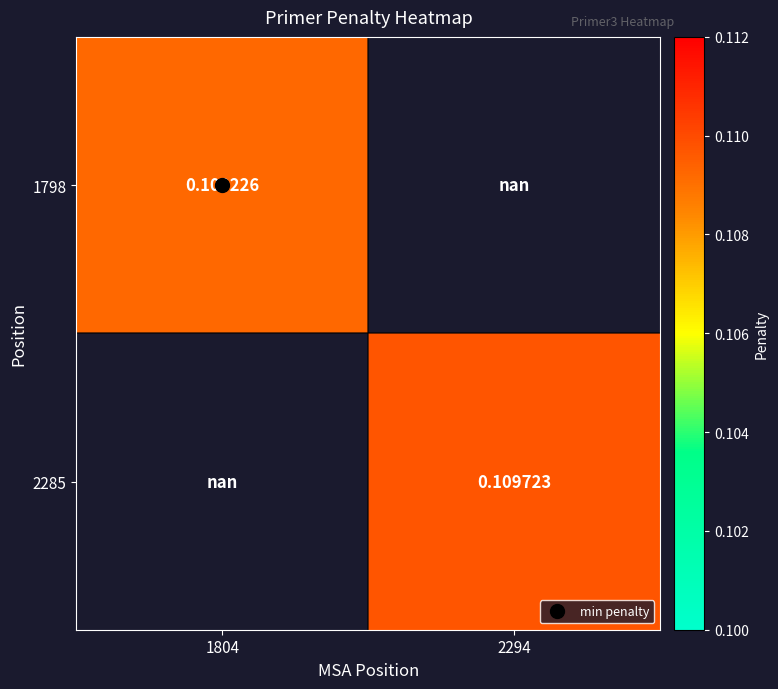

Where is 1798 nearest to the value 0?

1804